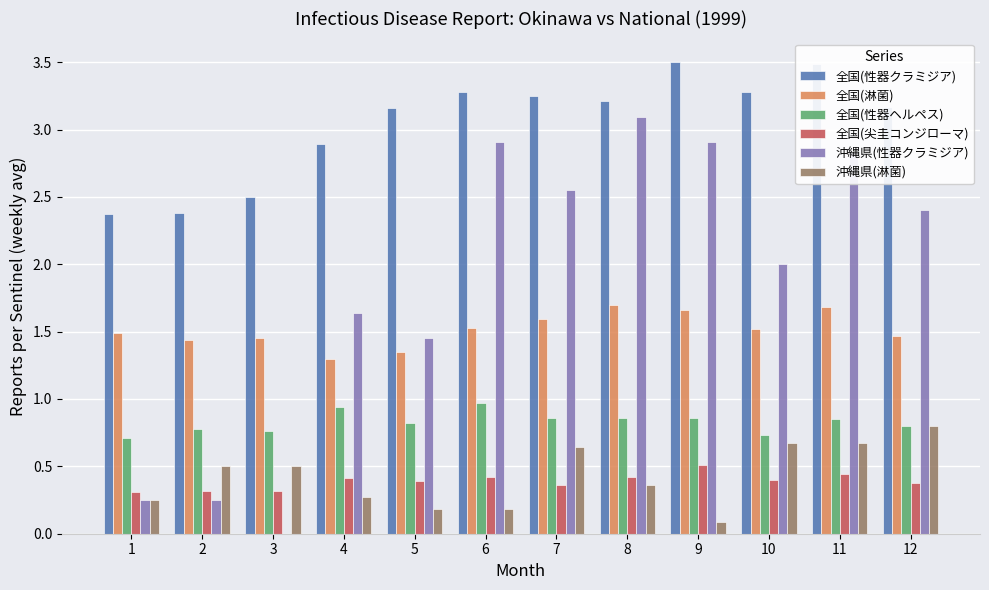

Is it true that 全国(淋菌) equals 1.3 at 4?

True